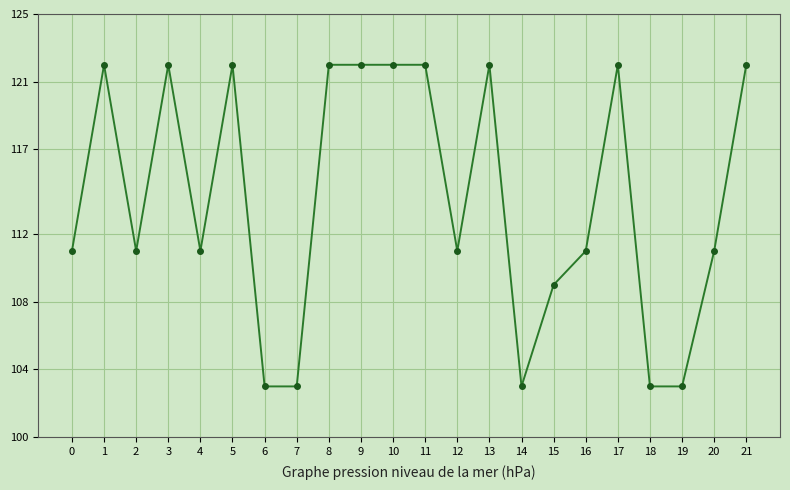

Reading right to left, list all the values displayed in this chart.

122	111	103	103	122	111	109	103	122	111	122	122	122	122	103	103	122	111	122	111	122	111